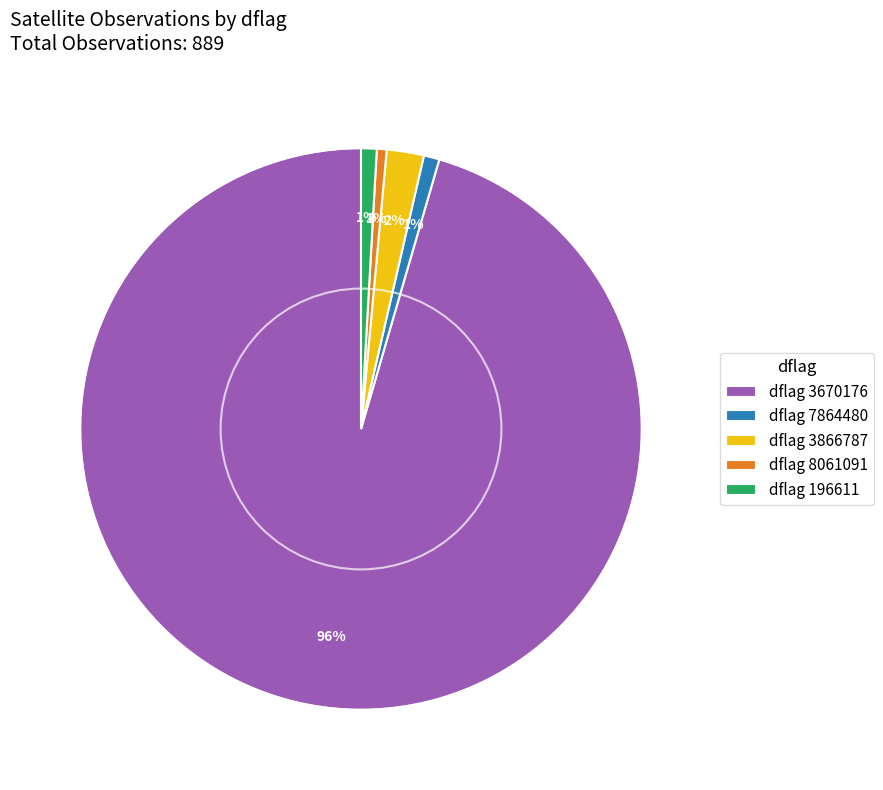

To the nearest percent, what portion does dflag 196611 represent?

1%